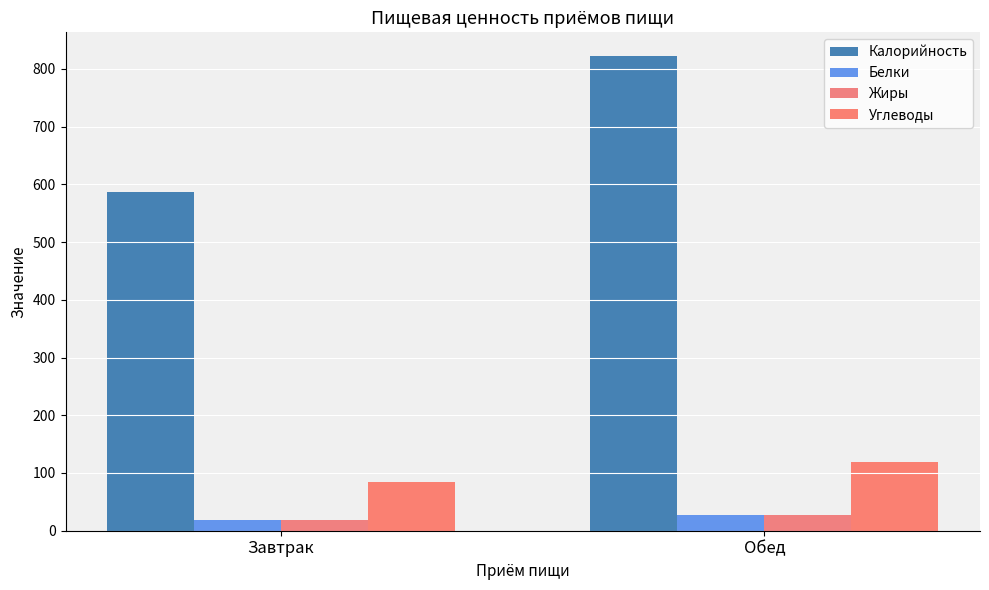

How many groups of bars are there?

2